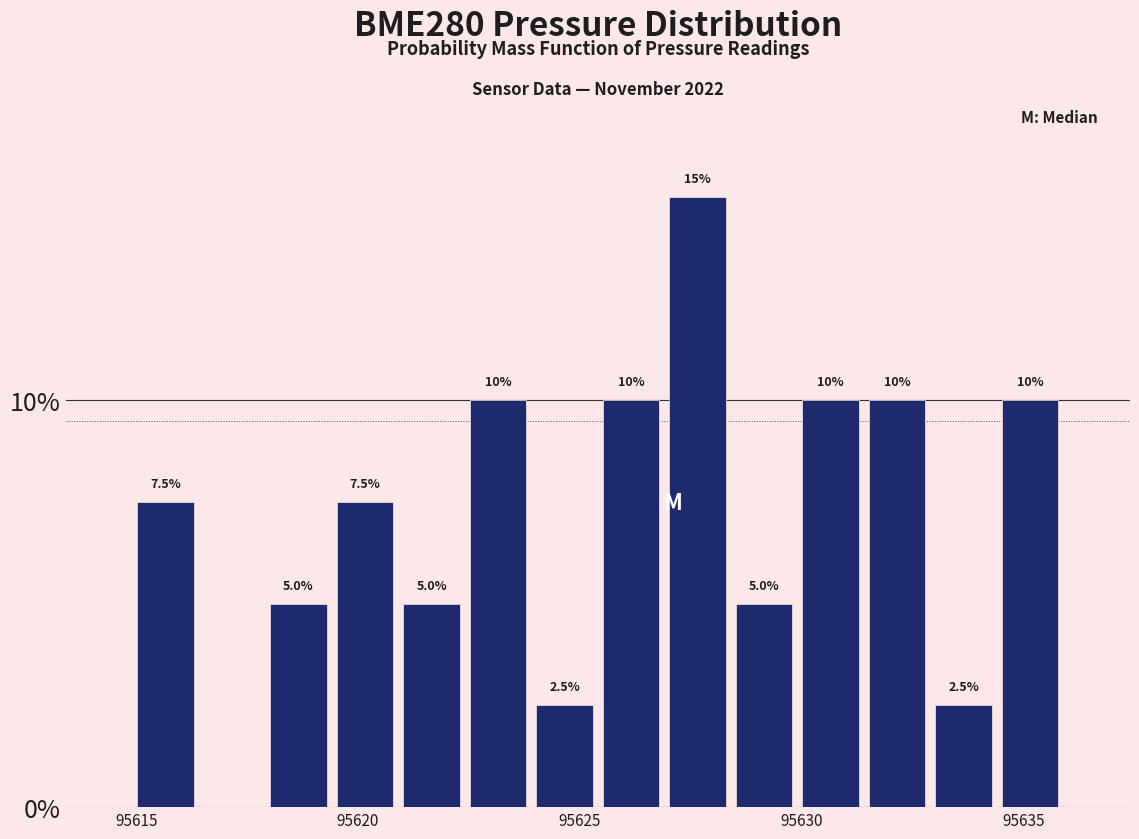

Around what value on the x-axis is the tallest bar? Give the approximate position of its centre, as read against the axis.

95627.5